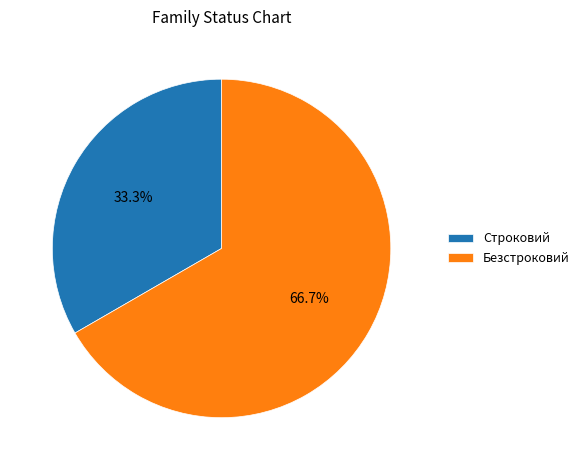

What is the smallest slice in the pie chart?

Строковий